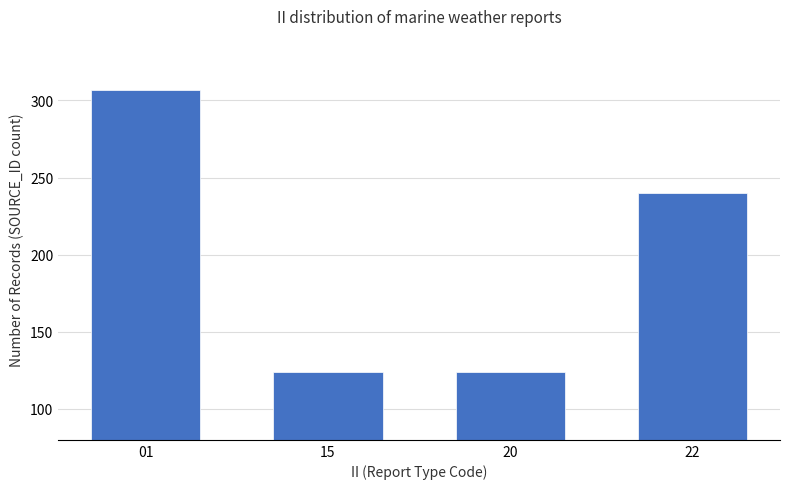

Does the chart contain stacked bars?

No